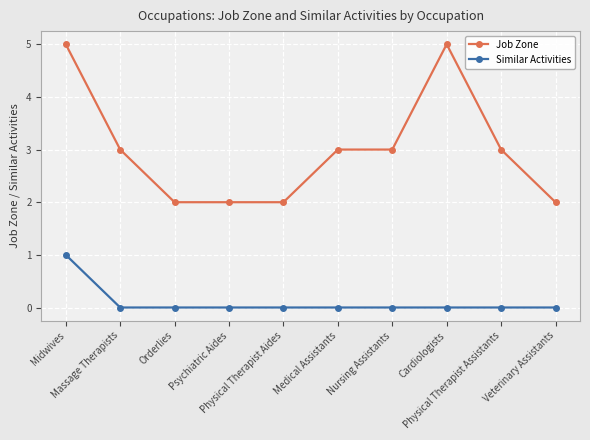

True or false: Similar Activities and Job Zone intersect in this chart.

False